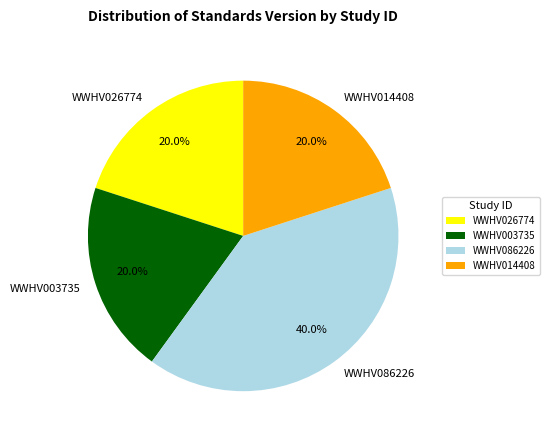

To the nearest percent, what portion does WWHV003735 represent?

20%